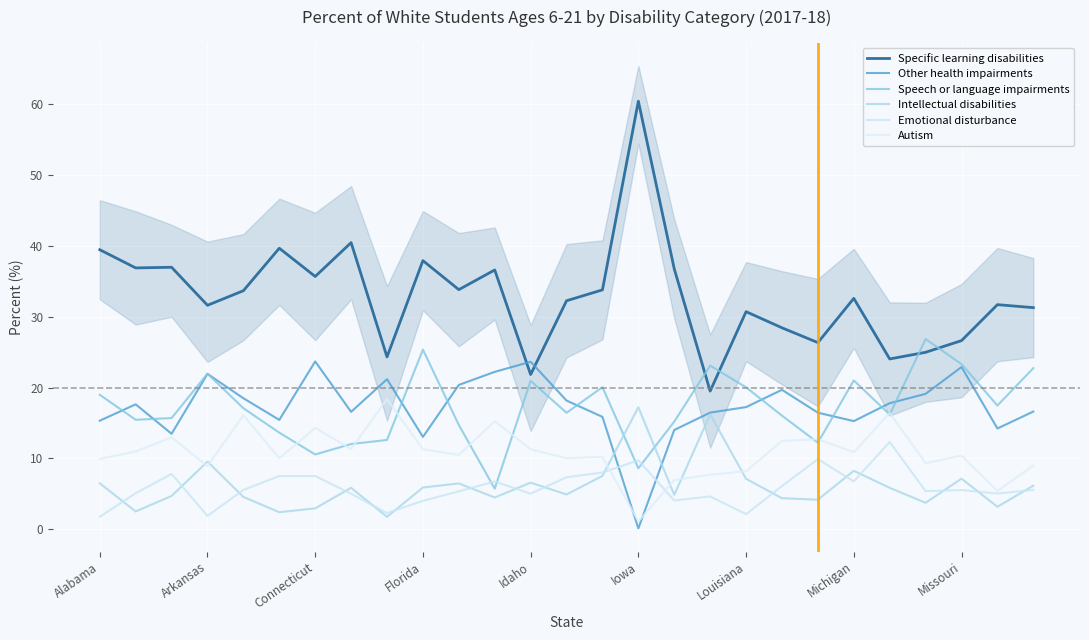

Where is the first local minimum for Speech or language impairments?

Arkansas